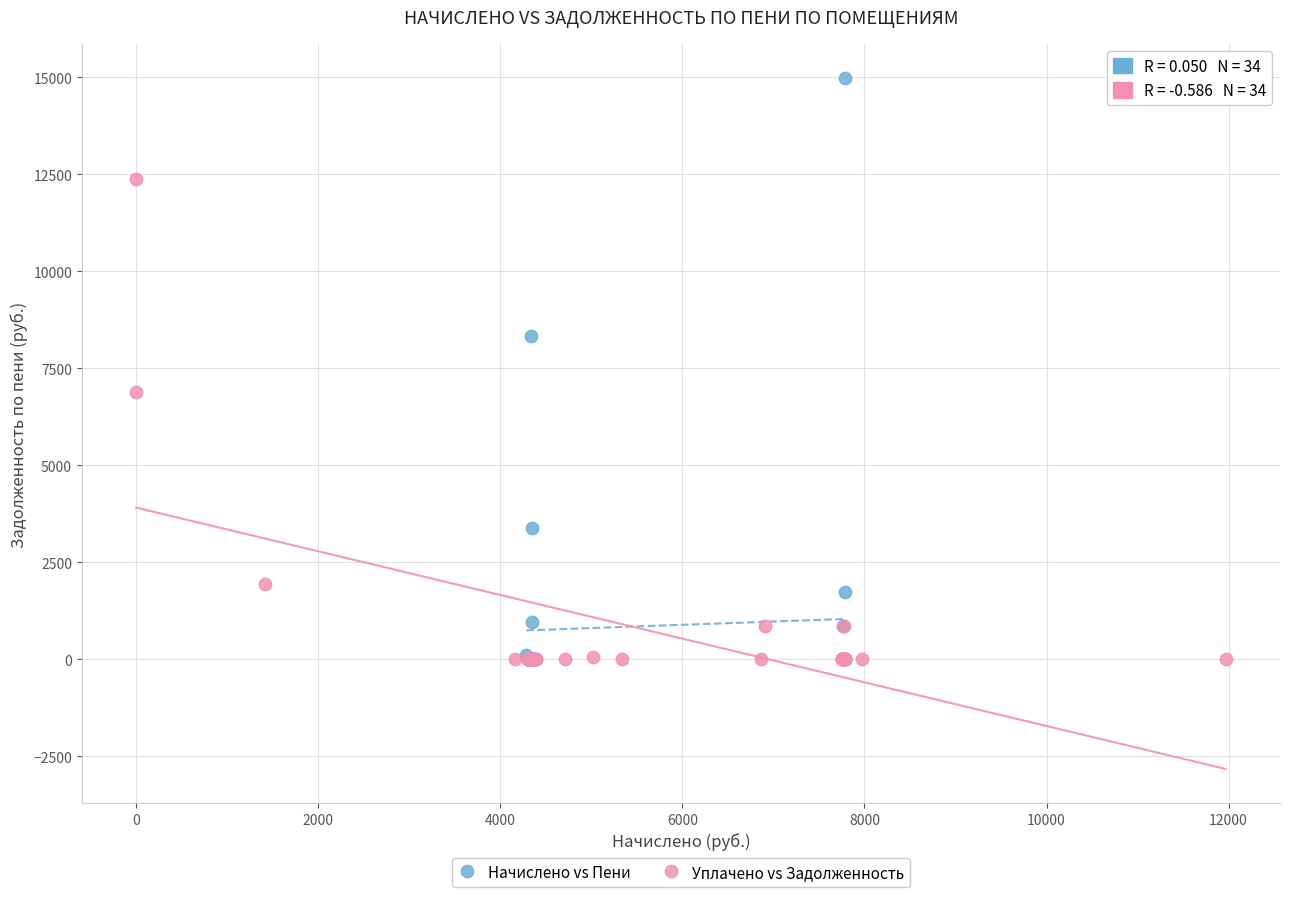

Which series has the widest spread of Y values?

Начислено vs Пени